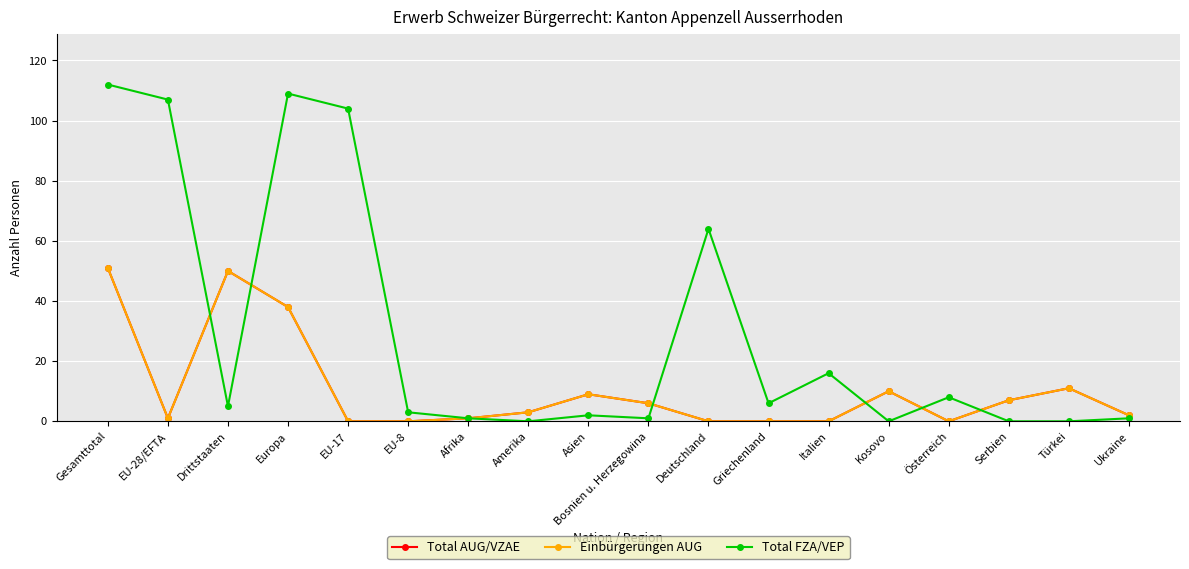

True or false: Total AUG/VZAE has more than 0 points higher than both neighbors.

True